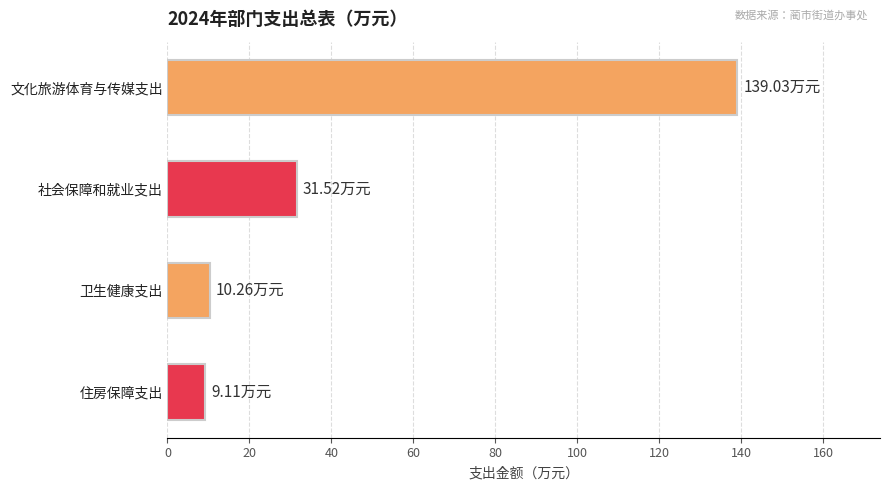

Are the bars horizontal?

Yes